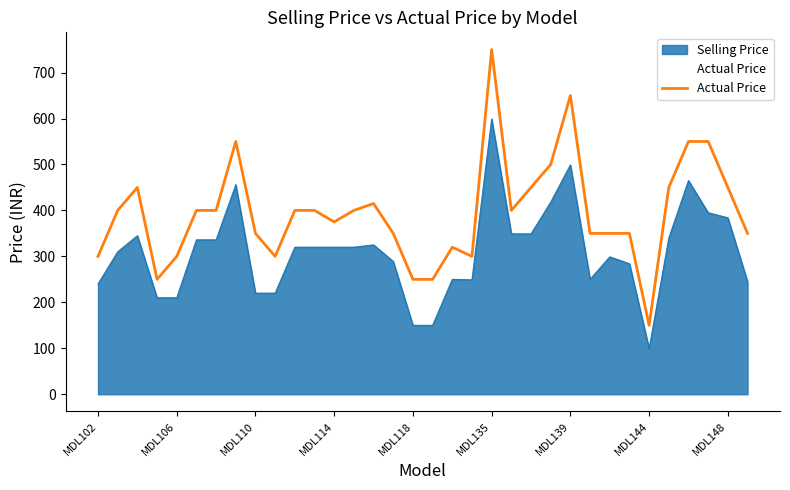

Does the chart have visible grid lines?

No